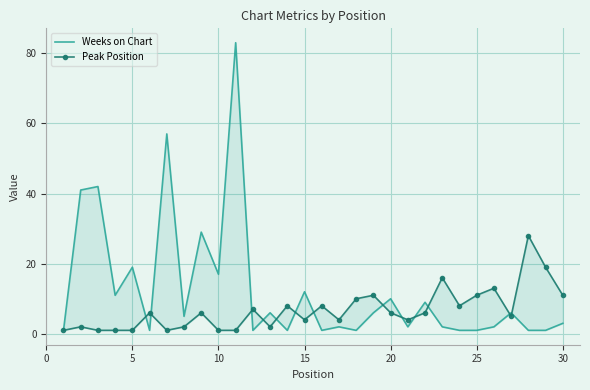

The value of Weeks on Chart at 25 is 0. True or false?

False